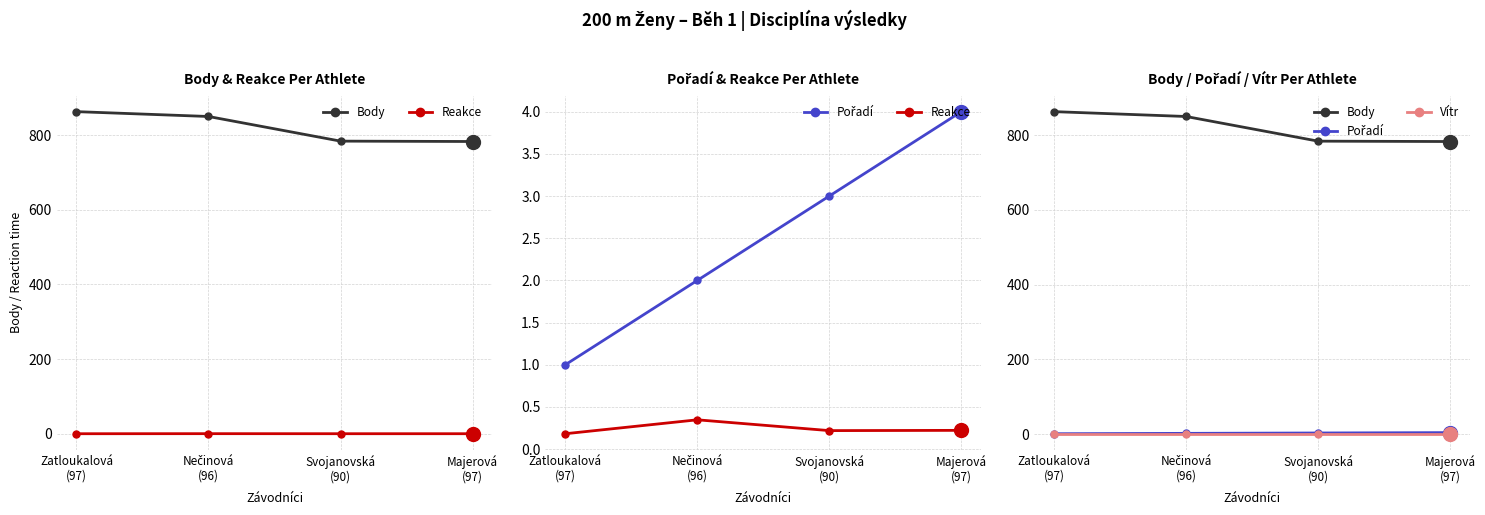

What is the greatest value displayed?

863.0